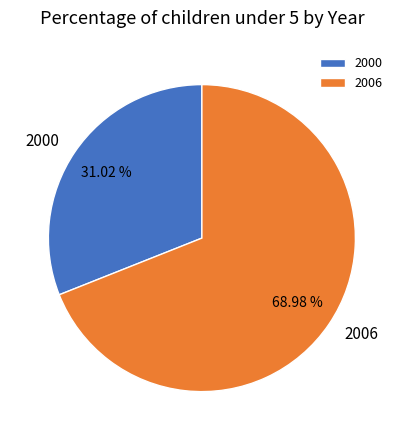

To the nearest percent, what is the average slice percentage?

50%